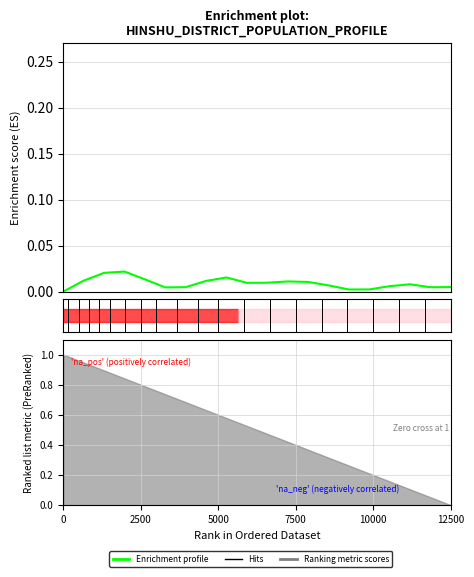

Does the chart have visible grid lines?

Yes